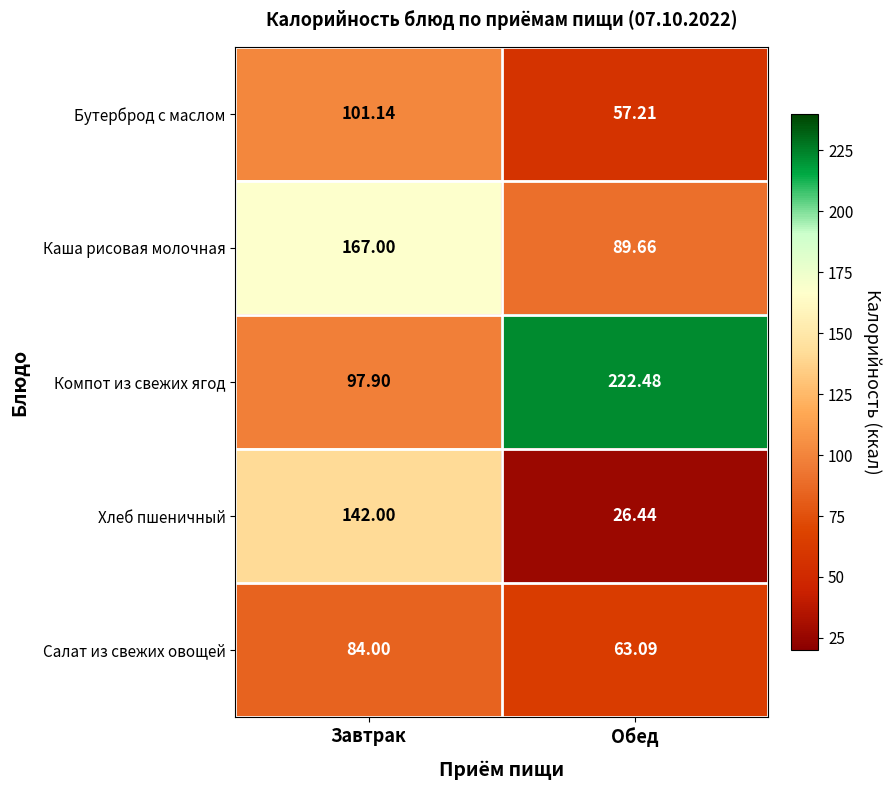

What is the total value across all series at Обед?

458.9